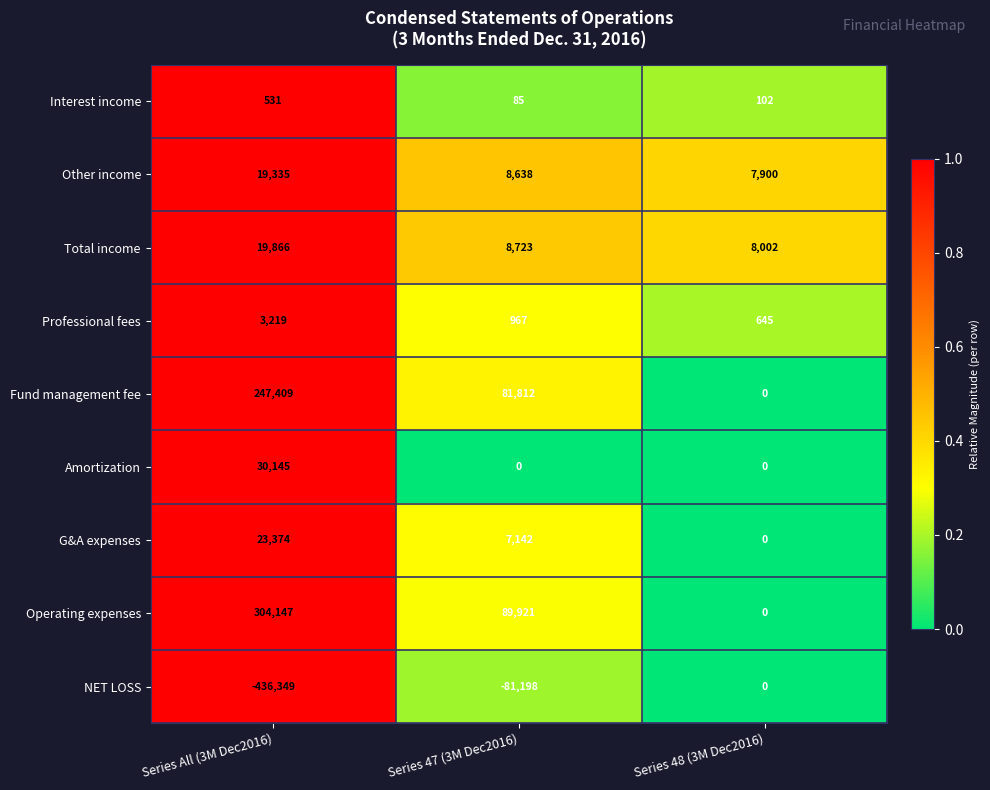

Which series has the widest spread of values?

NET LOSS